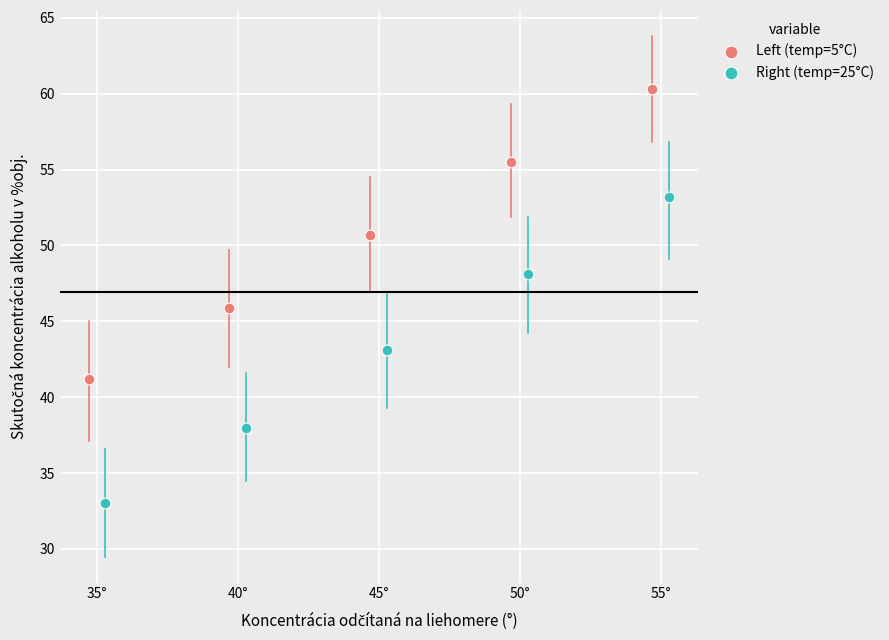

Which series has the largest Y range (max minus min)?

Right (temp=25°C)